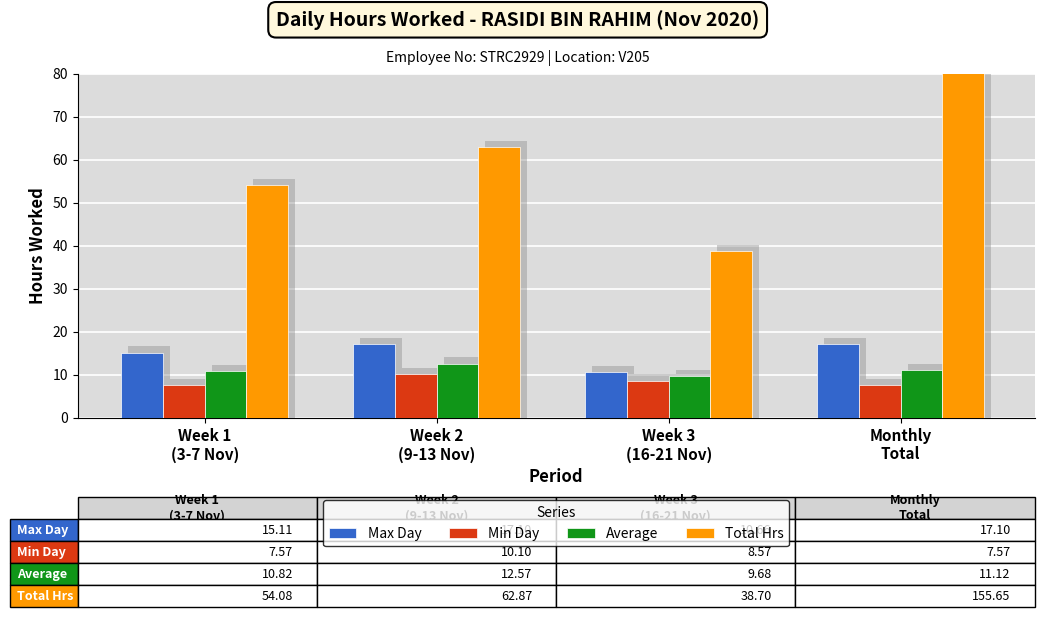

How many data points in Min Day are less than 8?

2